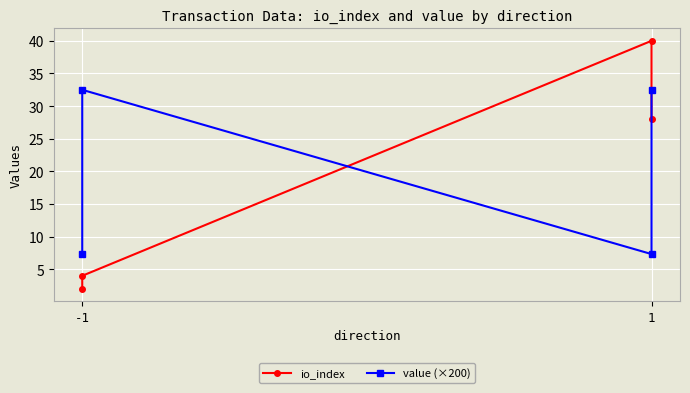

True or false: io_index has a value of 0.5 at -1.

False